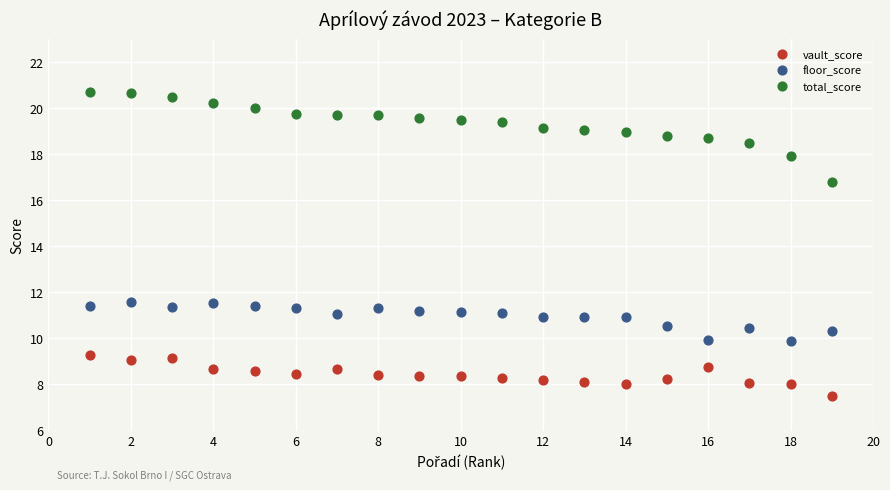

Across all data points, what is the range of Y values (max minus min)?

13.2